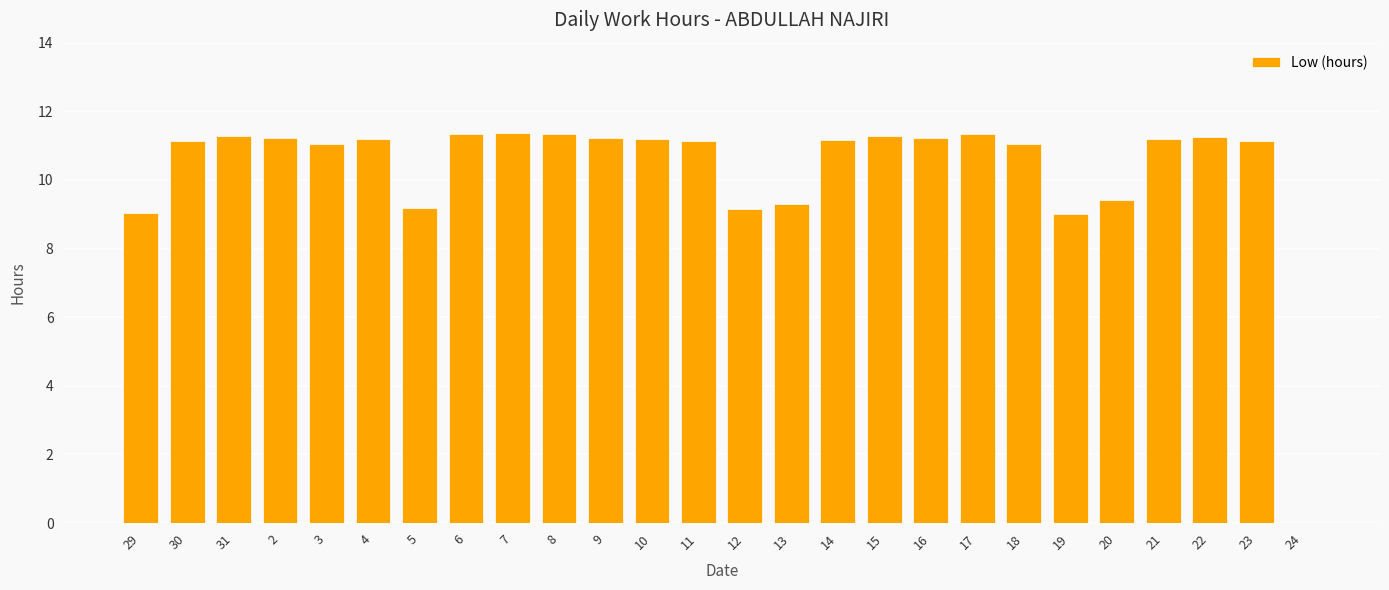

How many series are shown in this chart?

1